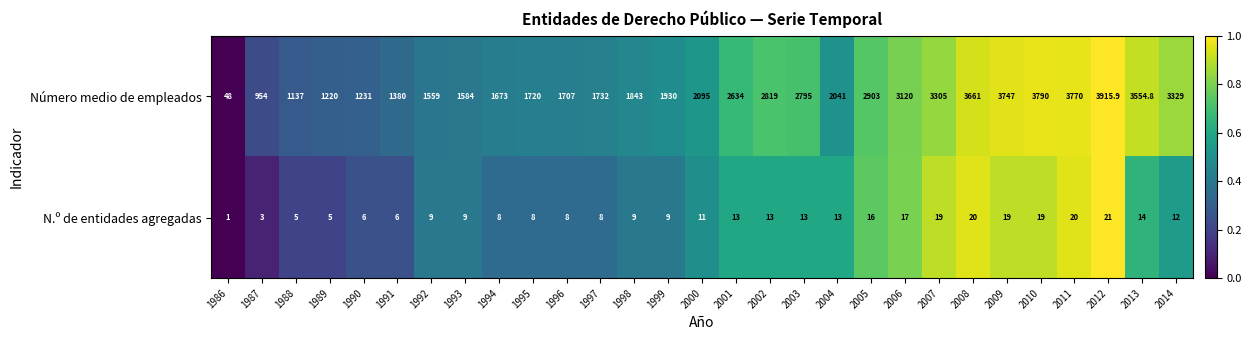

The N.º de entidades agregadas series shows 17.0 at 2006. True or false?

True